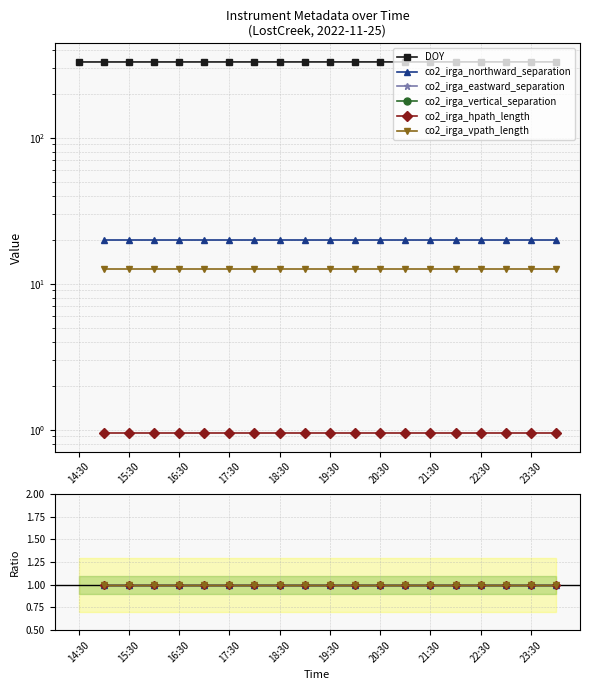

True or false: co2_irga_vpath_length and co2_irga_eastward_separation intersect in this chart.

False